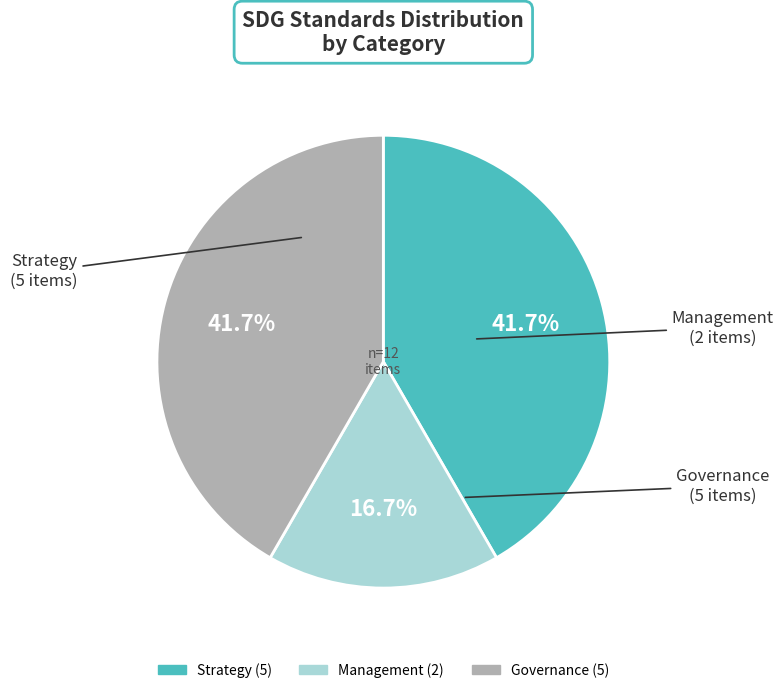

How many slices are in this pie chart?

3